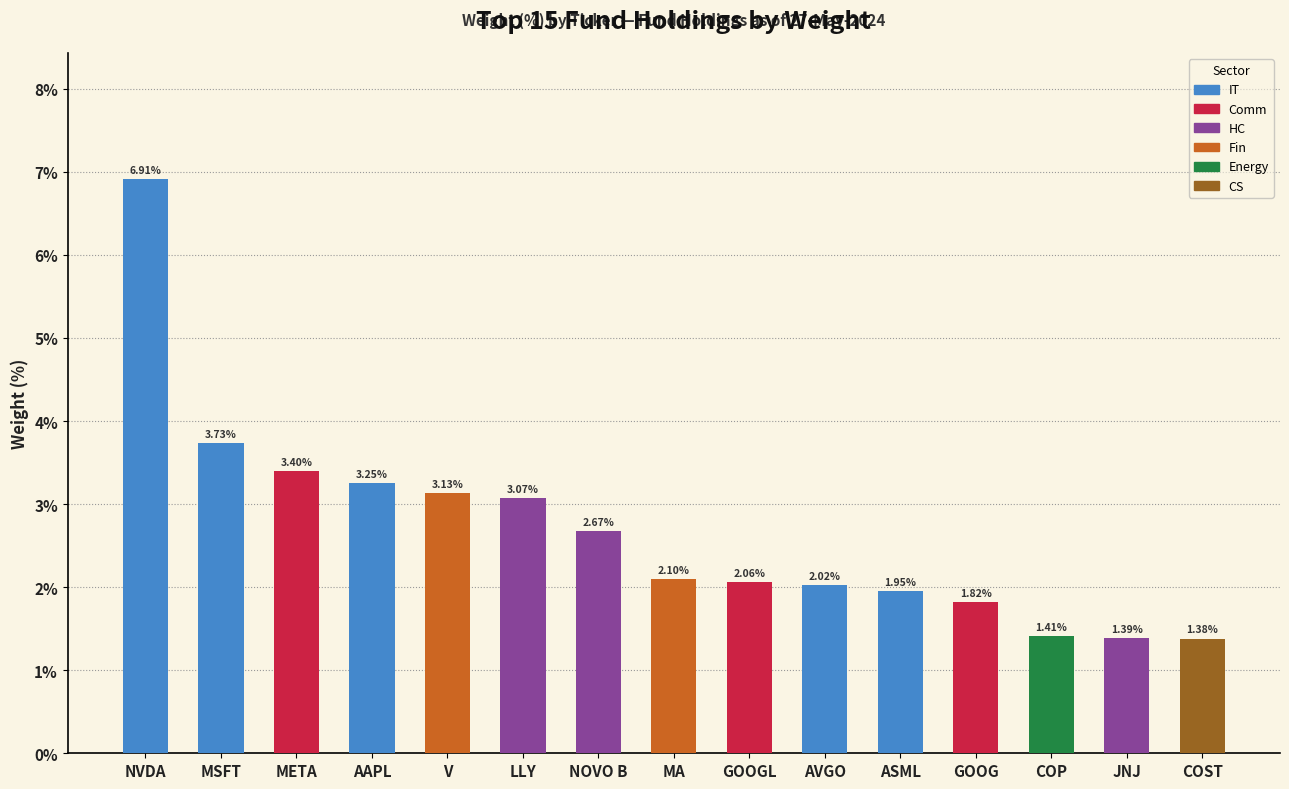

The value at MA is 0.7. True or false?

False